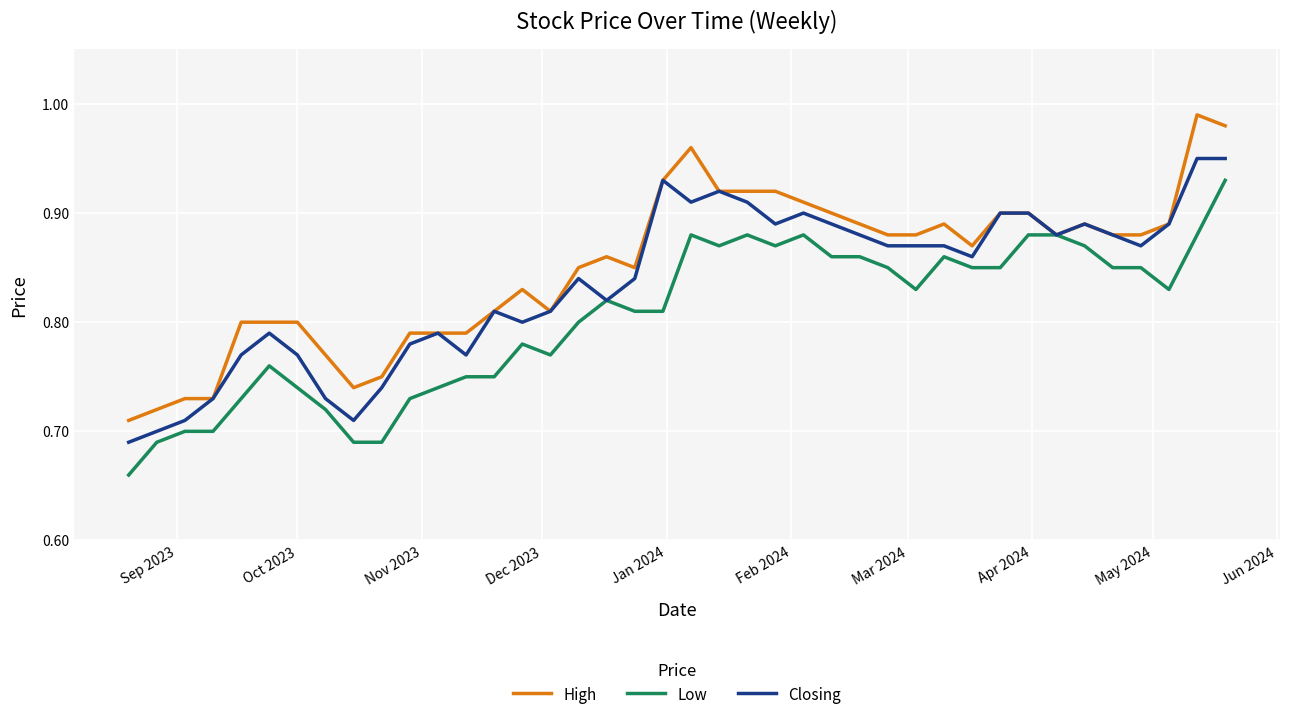

Which series has the largest range (max minus min)?

High